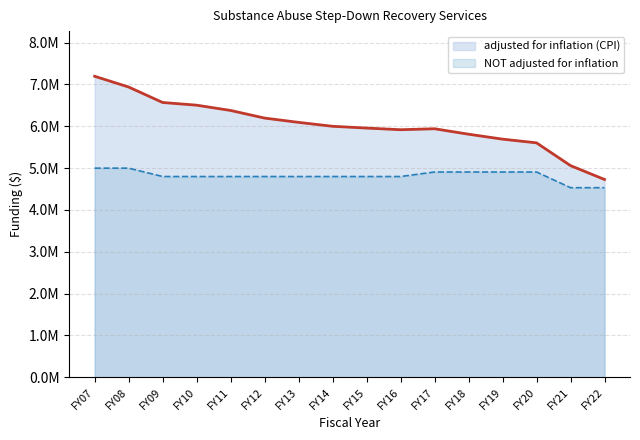

At which label is NOT adjusted for inflation closest to 4766590?

FY09